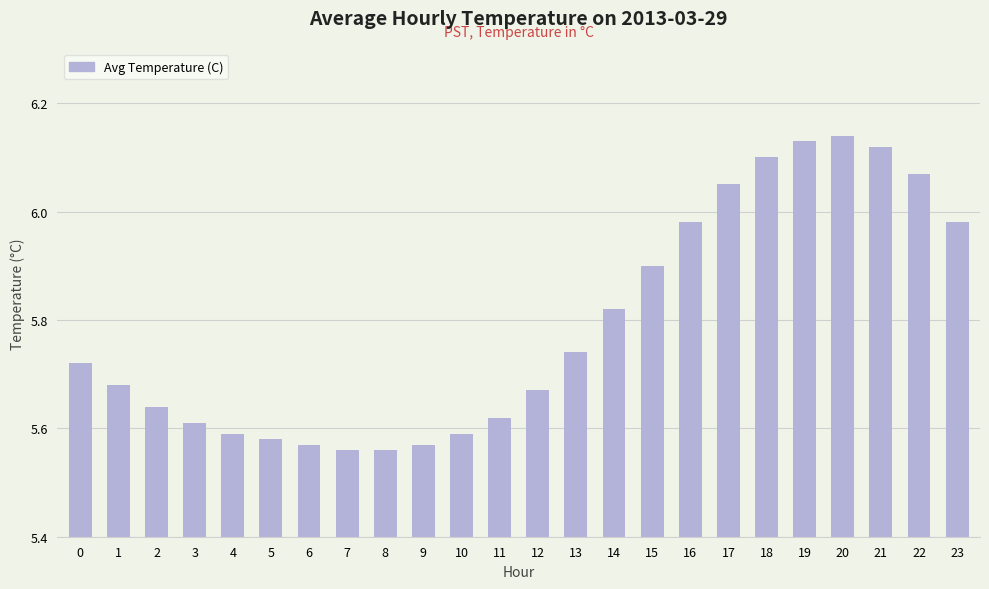

What is the value of the 16th bar from the left?

5.9